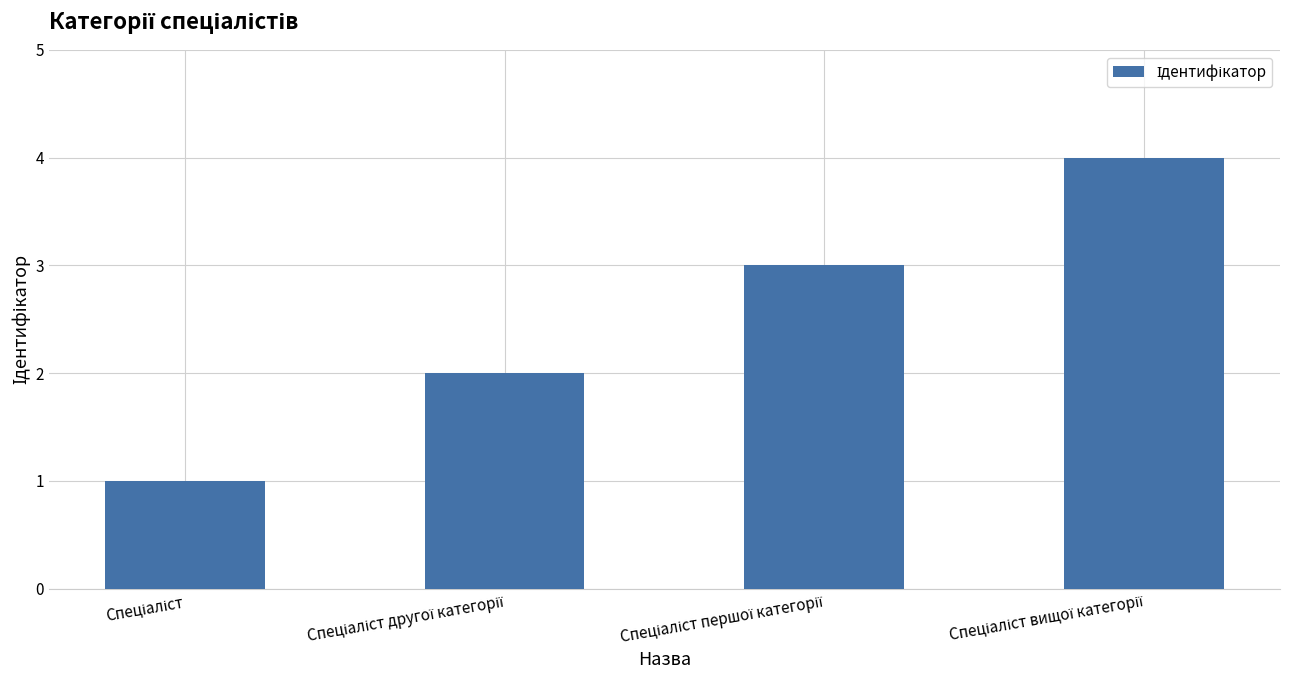

How many data points are less than 3?

2